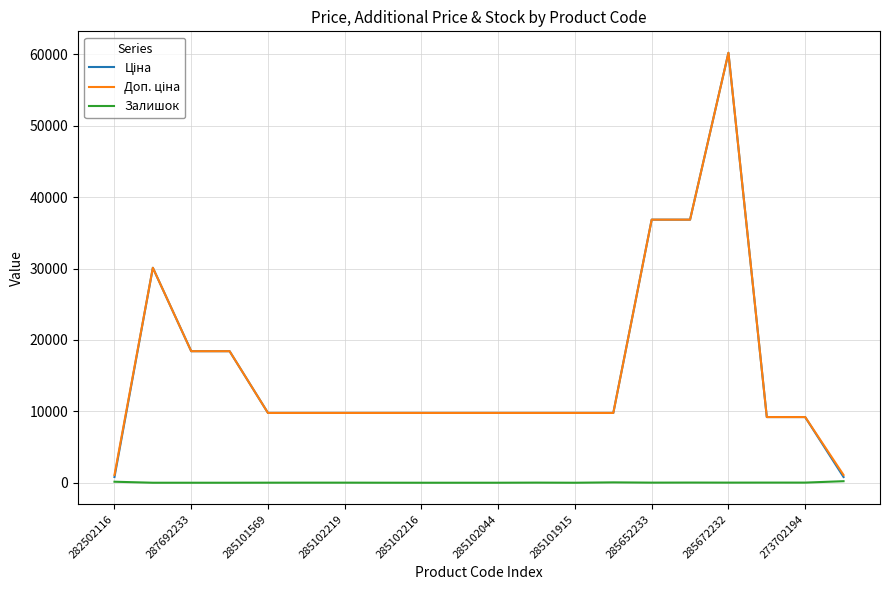

What is the maximum value shown in the chart?

60205.6